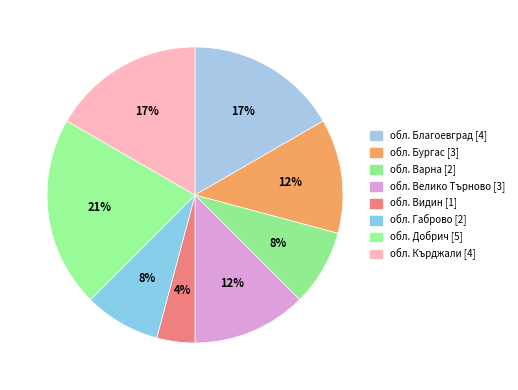

Rank the categories by value from lowest to highest.

обл. Видин, обл. Варна, обл. Габрово, обл. Бургас, обл. Велико Търново, обл. Благоевград, обл. Кърджали, обл. Добрич